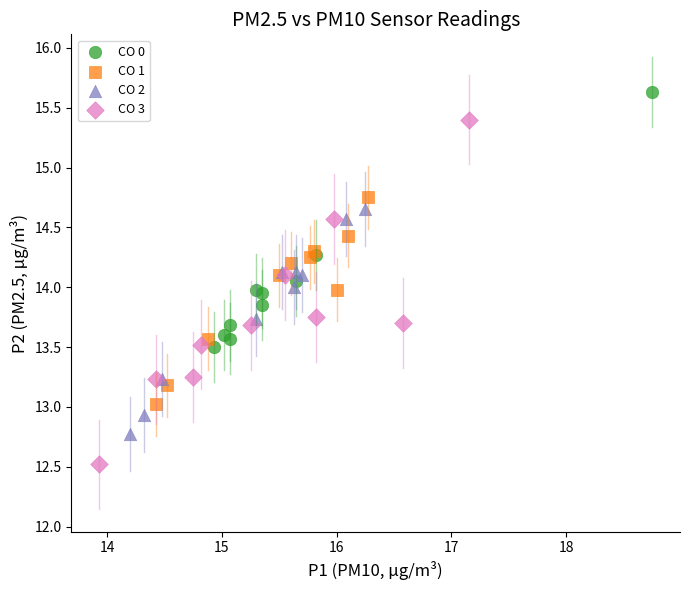

Which series reaches the maximum Y coordinate?

CO 0